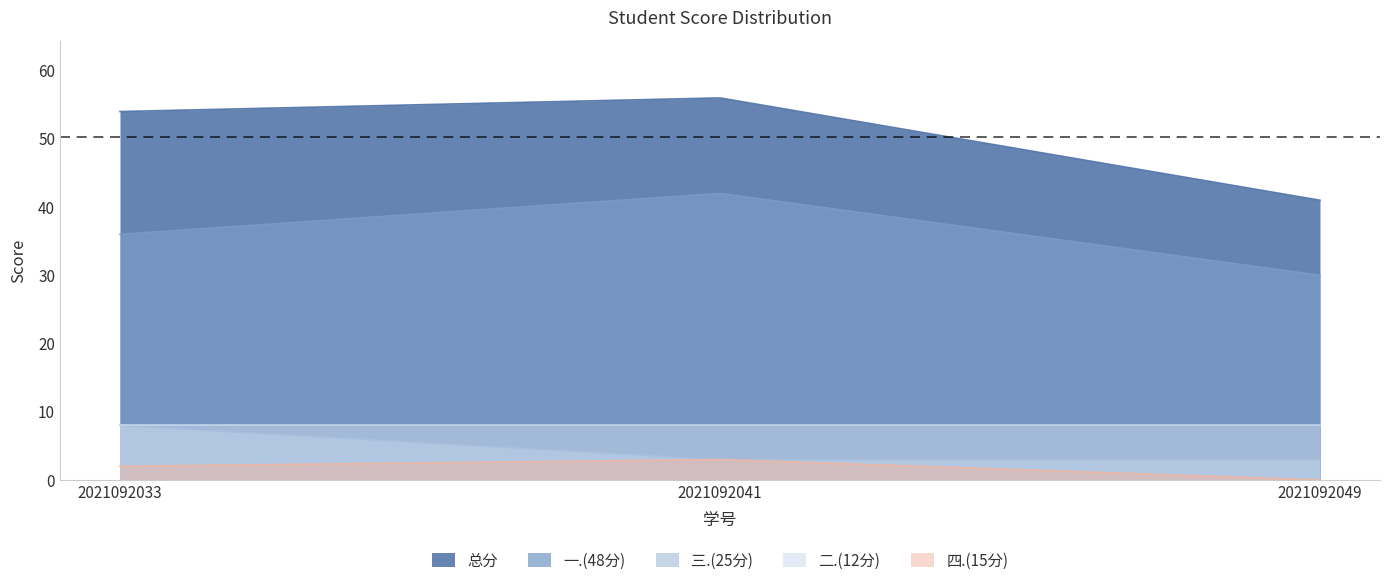

What is the maximum value shown in the chart?

56.0